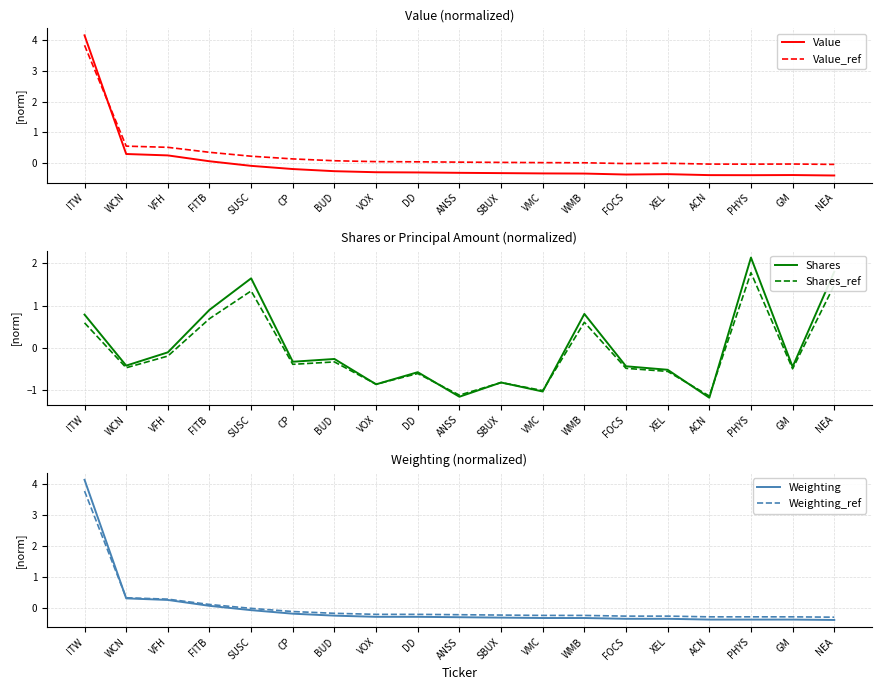

Is this an area chart (filled region under the line)?

No